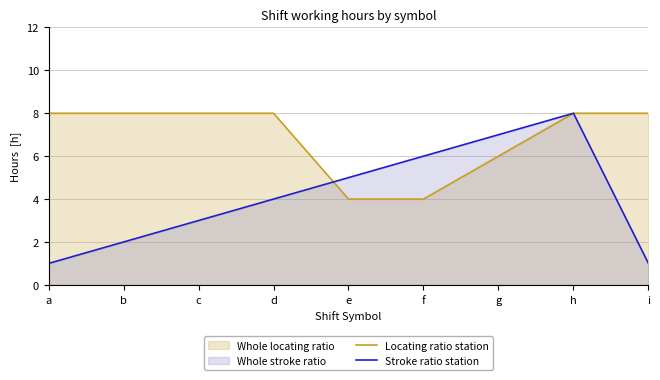

Reading left to right, what are all the values shown in this chart?

Locating ratio station: 8.0	8.0	8.0	8.0	4.0	4.0	6.0	8.0	8.0
Stroke ratio station: 1.0	2.0	3.0	4.0	5.0	6.0	7.0	8.0	1.0